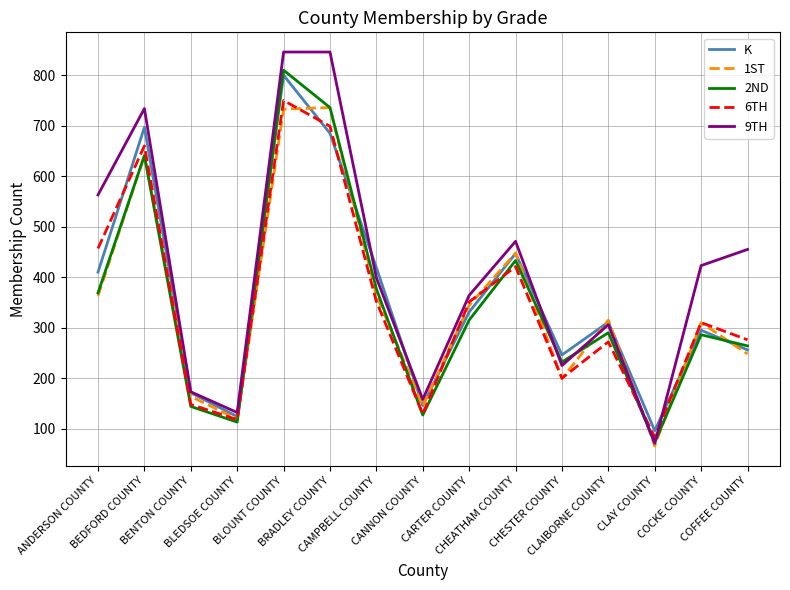

The K series shows 419 at CAMPBELL COUNTY. True or false?

True